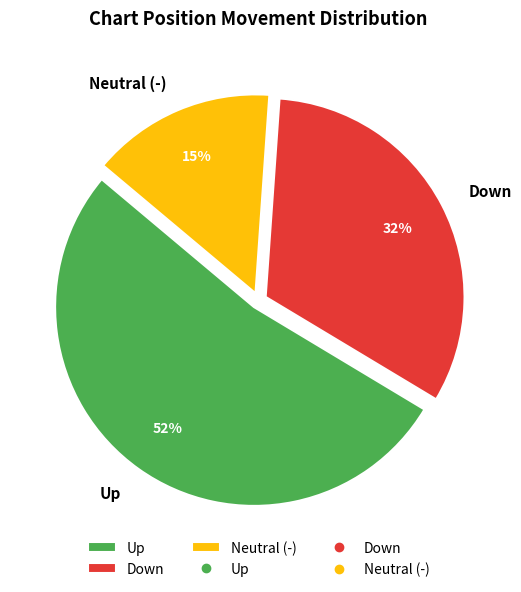

Do Neutral (-) and Down together represent more than half of the pie?

No